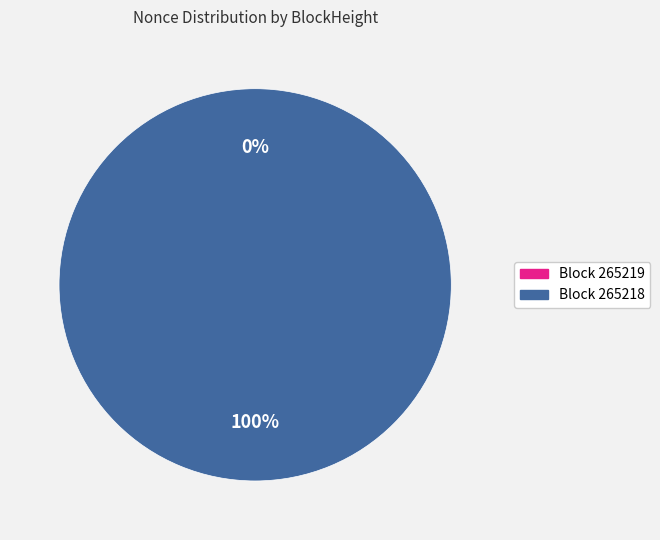

To the nearest percent, what is the difference between the largest and smallest slice percentages?

100%